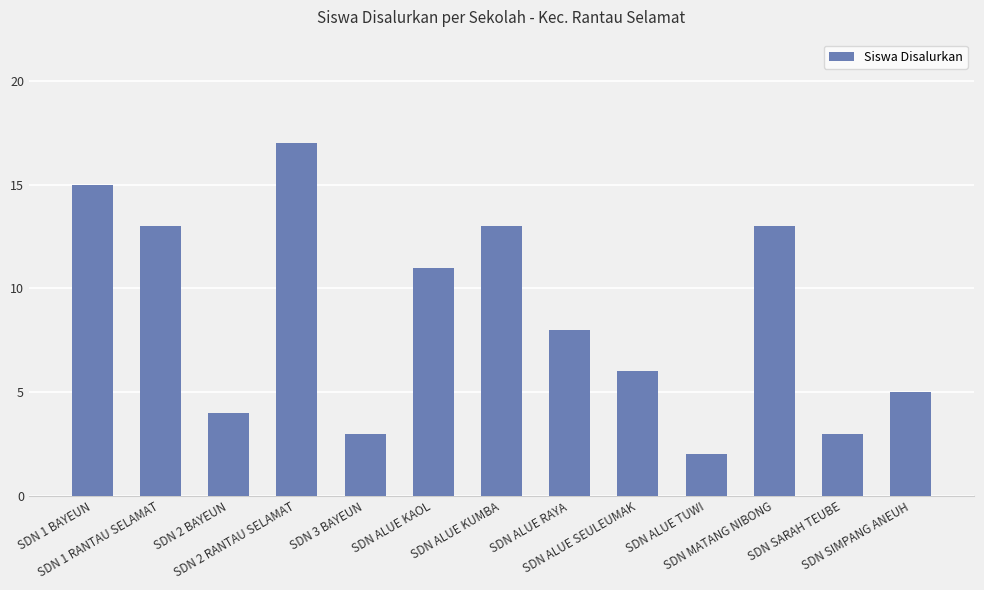

What is the change in value from SDN ALUE KUMBA to SDN ALUE RAYA?

-5